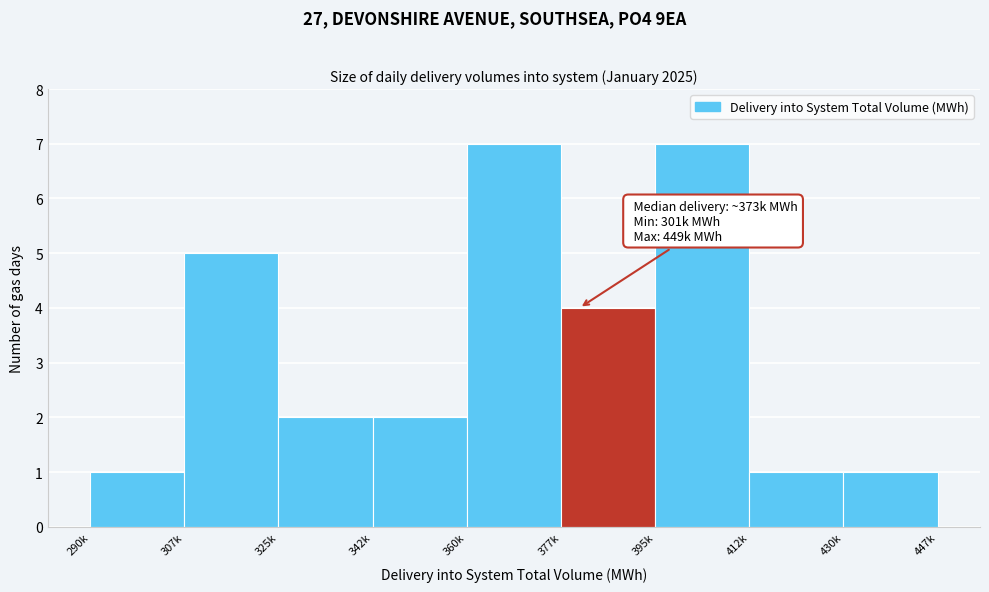

Reading left to right, list all the values displayed in this chart.

290k=1	307k=5	325k=2	342k=2	360k=7	377k=4	395k=7	412k=1	430k=1